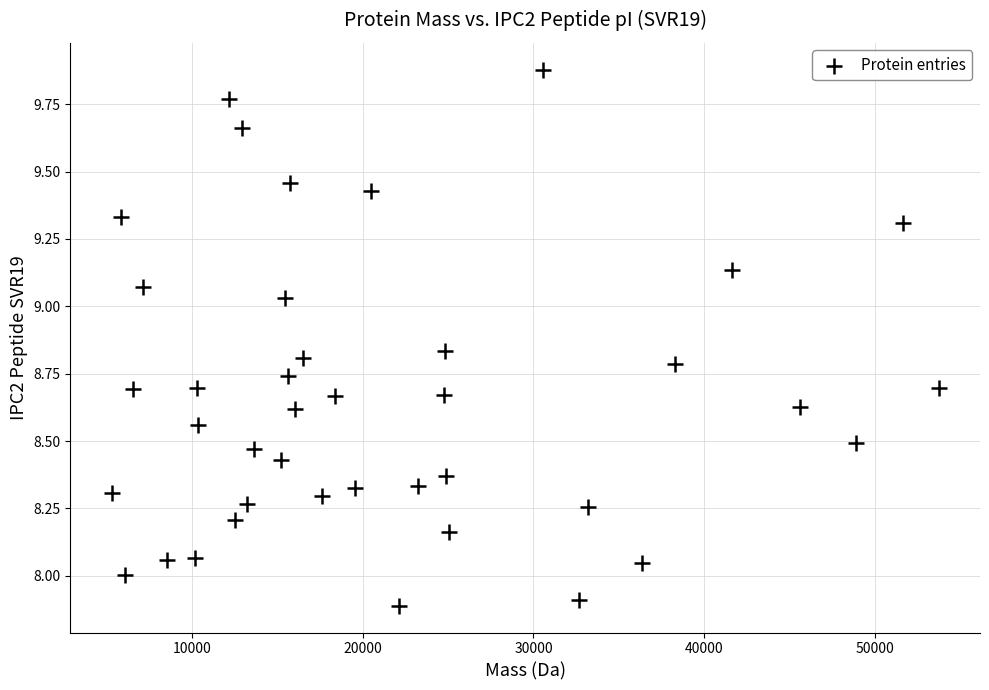

What is the range of X values (max minus min)?

48381.5